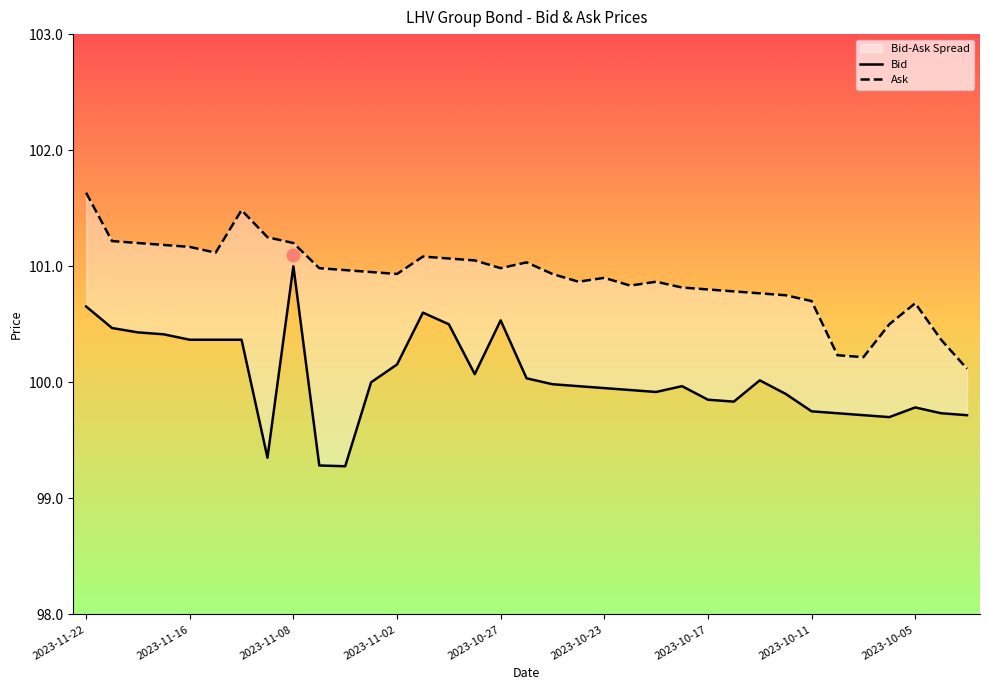

What is the difference between the maximum and minimum values in the Bid series?

1.7